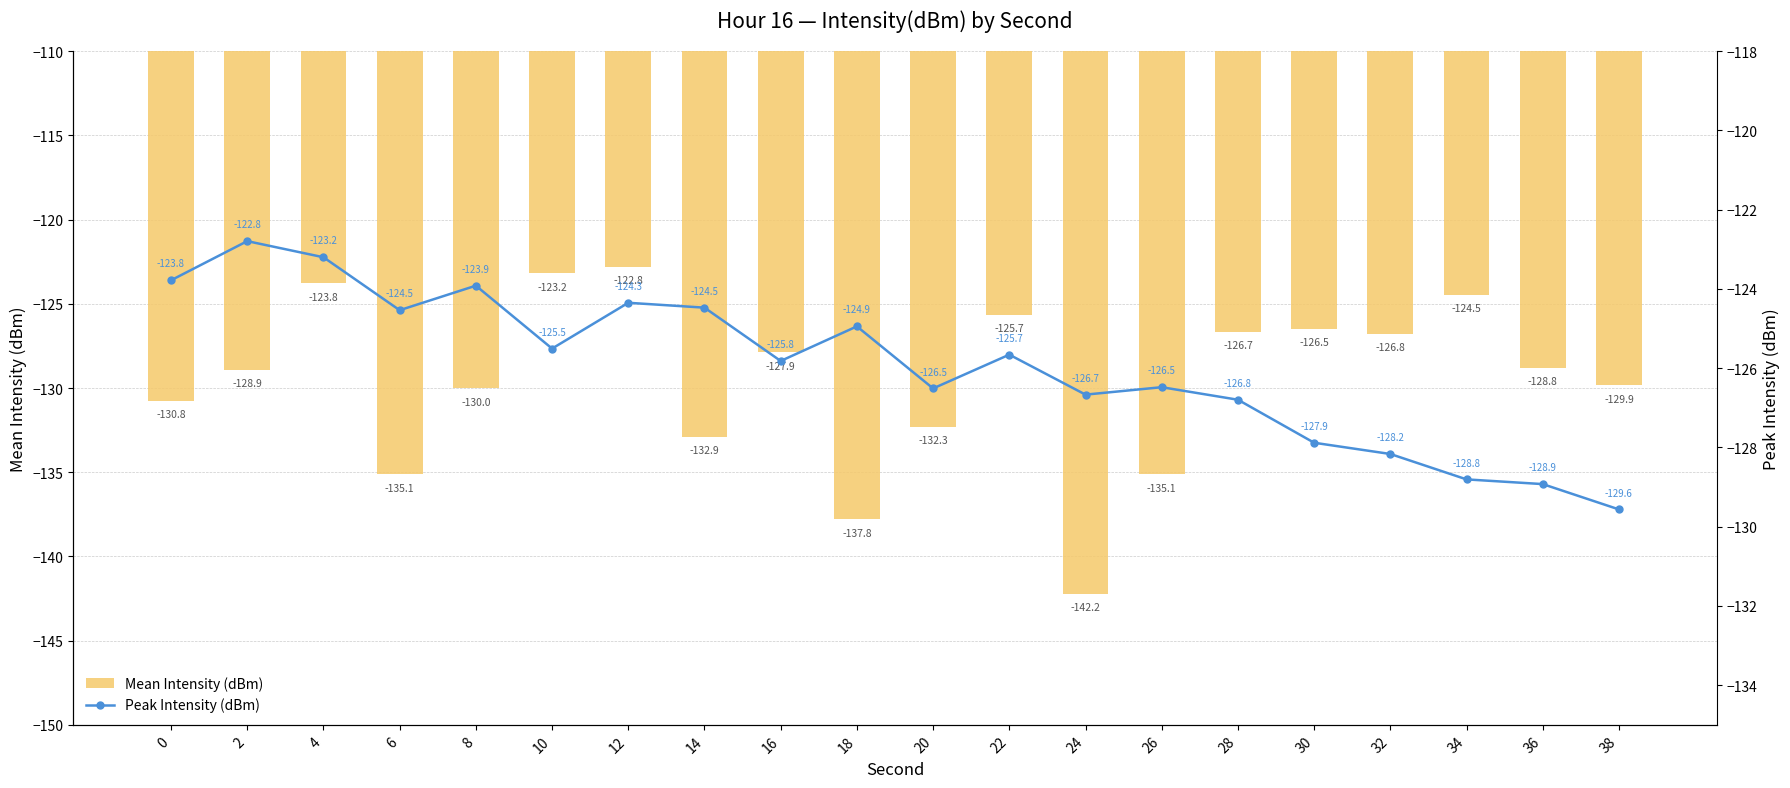

Which category has the lowest value across all series?

24